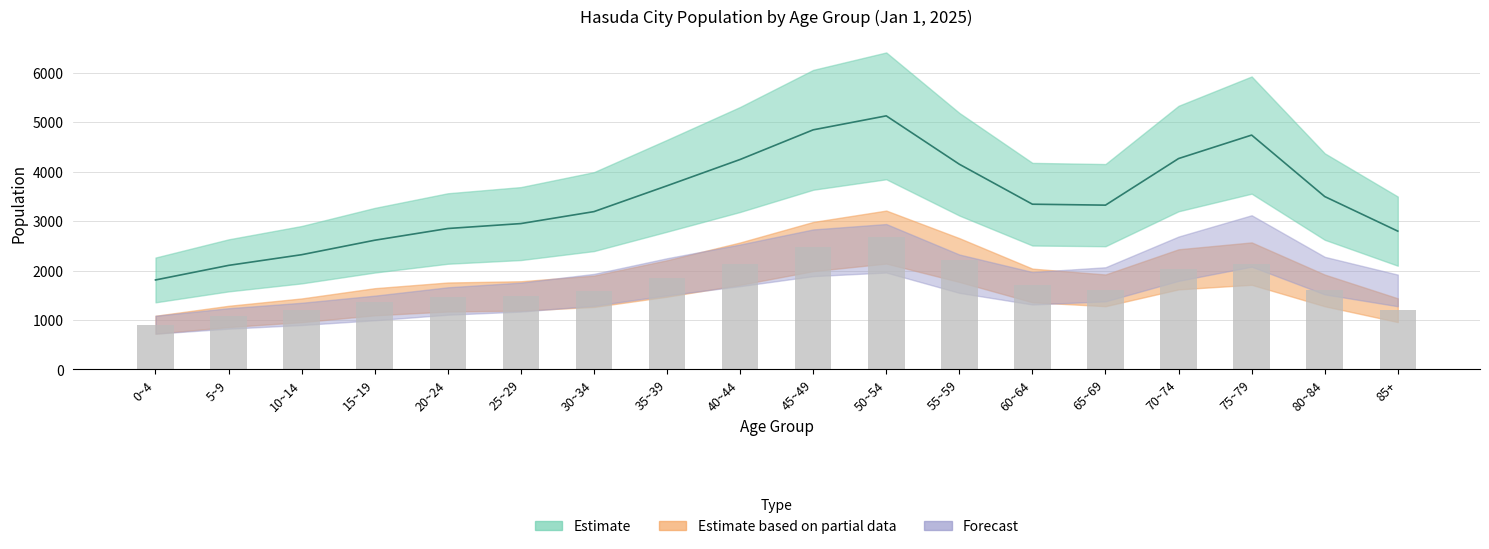

Reading left to right, extract all data points from this chart.

male: 906	1074	1198	1371	1467	1488	1583	1842	2142	2488	2680	2215	1701	1602	2027	2143	1600	1200
total: 1812	2107	2323	2616	2853	2953	3195	3718	4250	4850	5133	4154	3345	3326	4269	4744	3500	2800